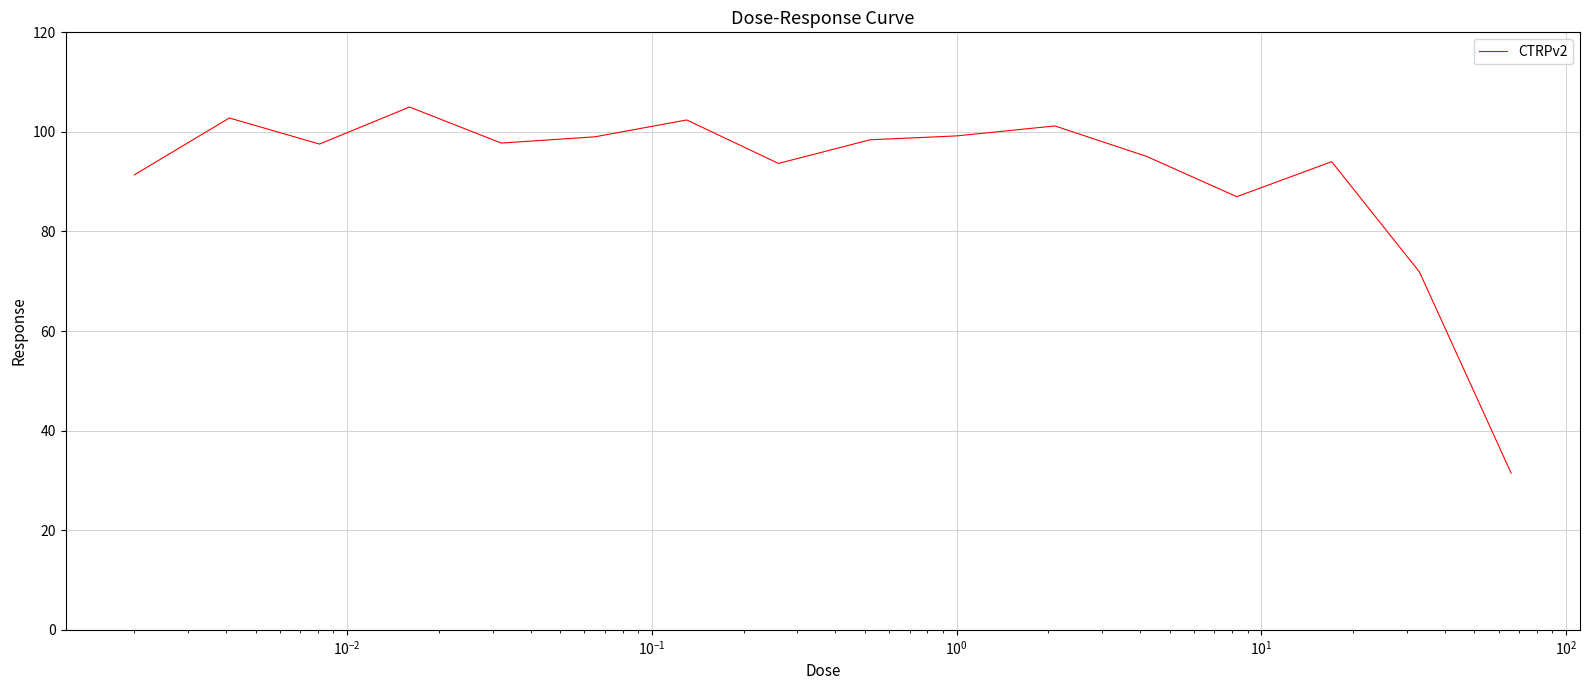

What is the smallest value displayed?

31.5